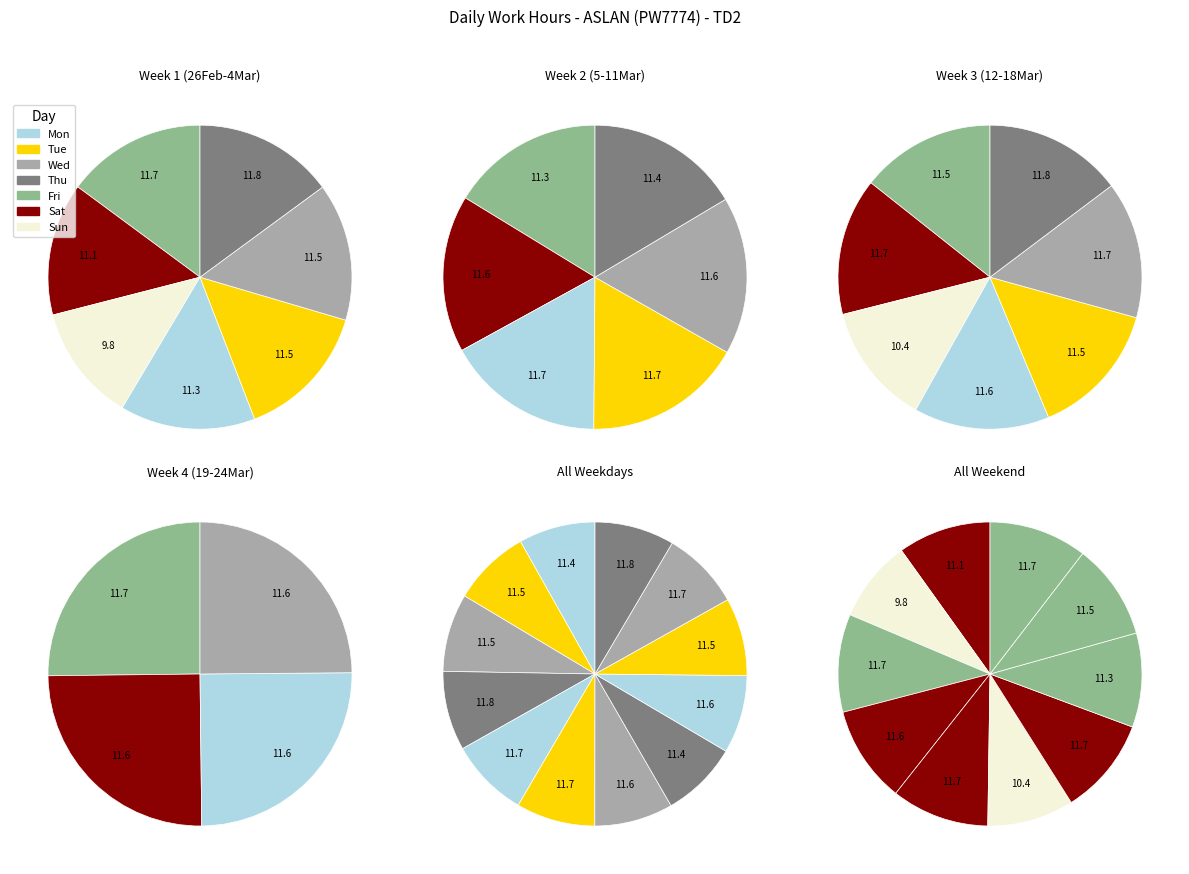

Rank the categories by value from highest to lowest.

Thu (18), Thu (4), Fri (19), Fri (26), Sat (13), Tue (9), Mon (8), Wed (17), Sat (20), Wed (10), Mon (22), Sat (6), Wed (24), Mon (15), Wed (3), Tue (16), Tue (2), Fri (12), Thu (11), Mon (1), Fri (5), Sat (27), Sun (14), Sun (28)